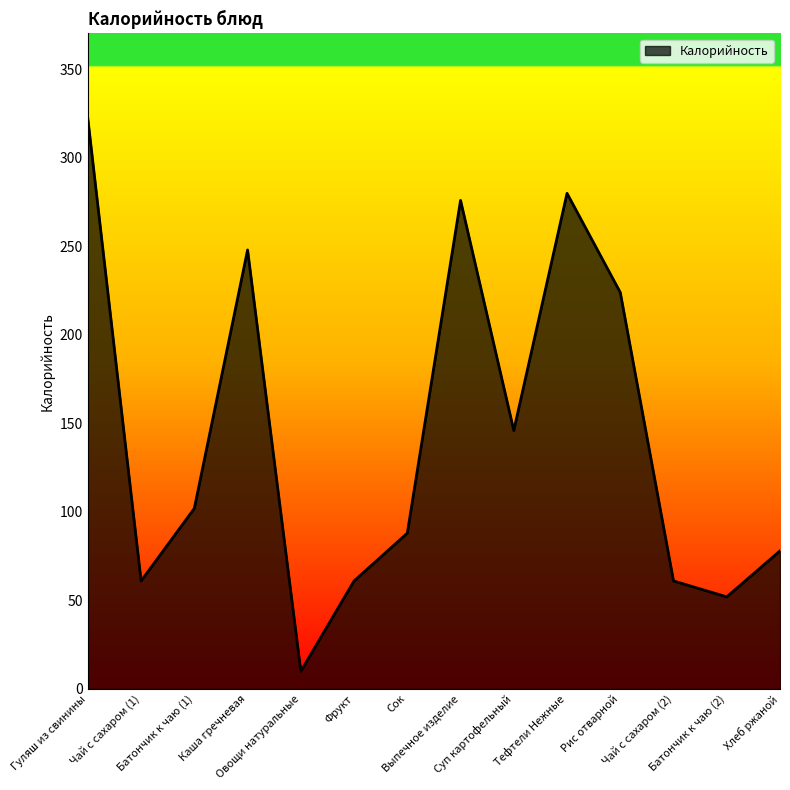

What is the smallest value displayed?

10